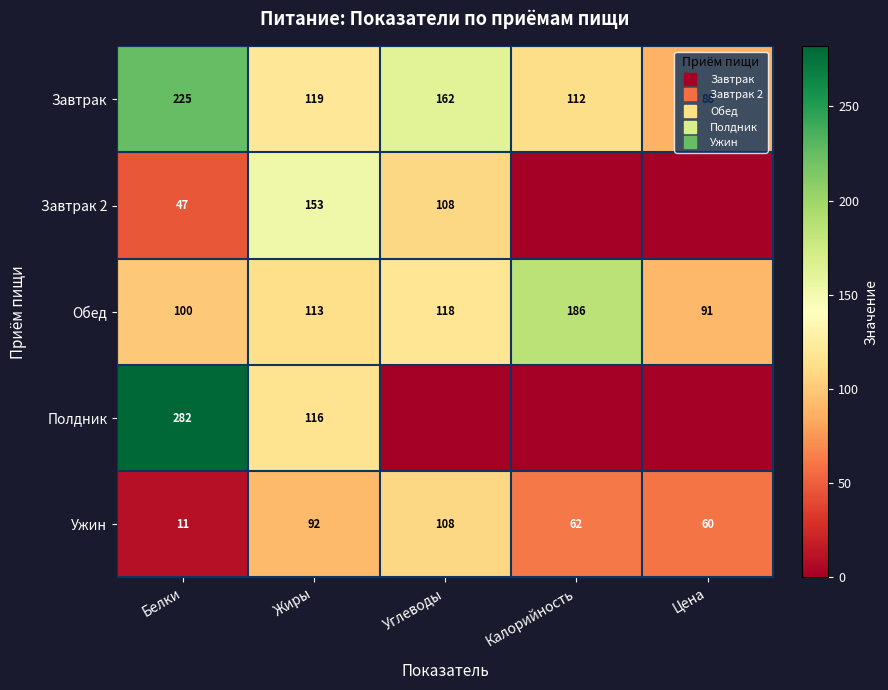

What is the total value across all series at Жиры?

593